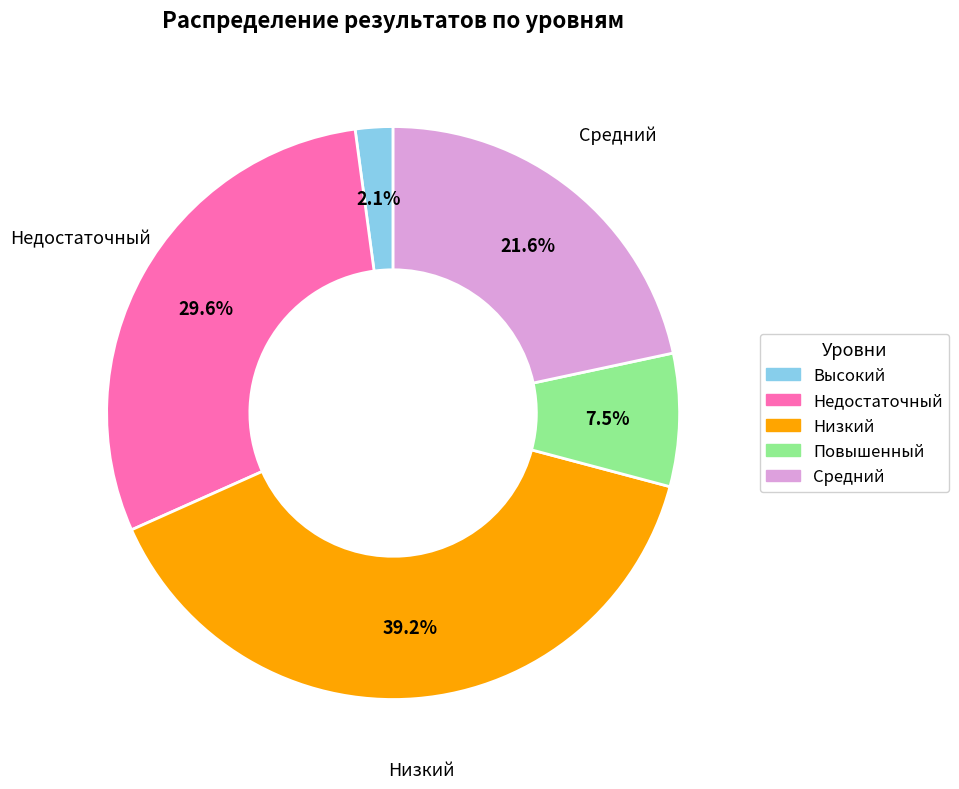

Count the number of slices in the pie.

5